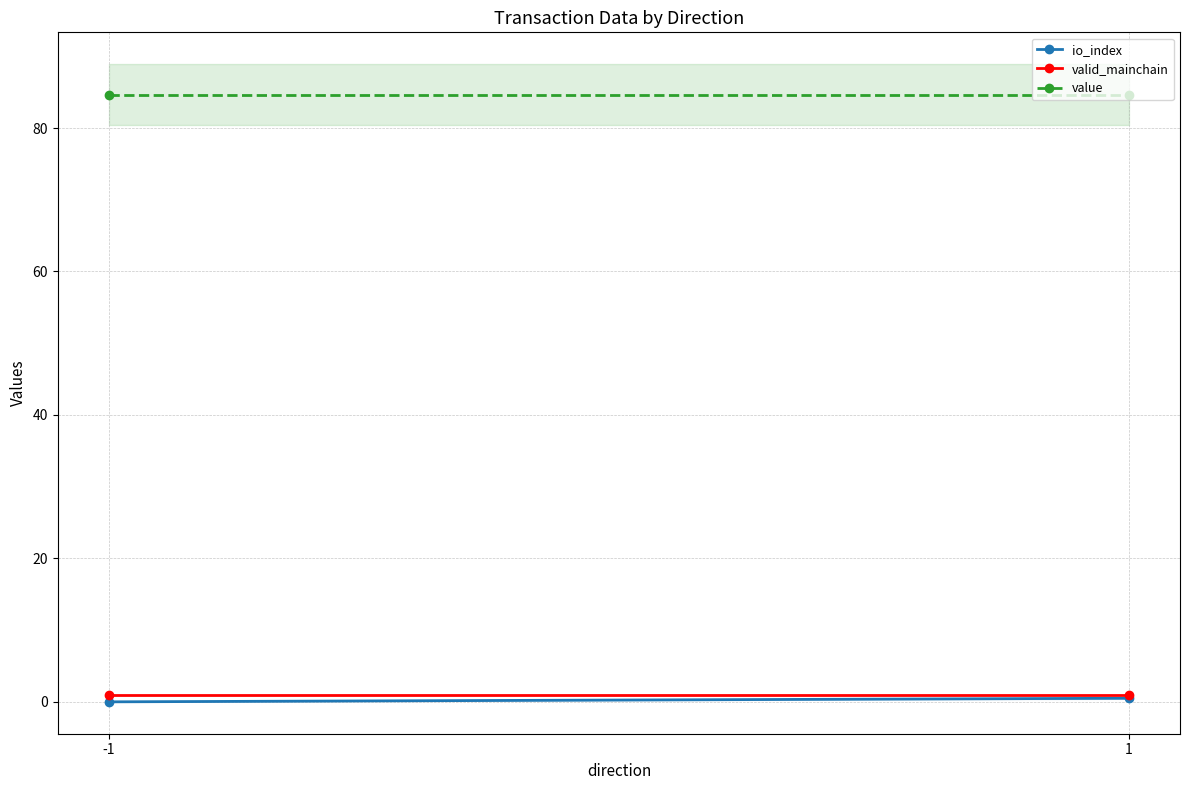

Which series has the largest range (max minus min)?

io_index